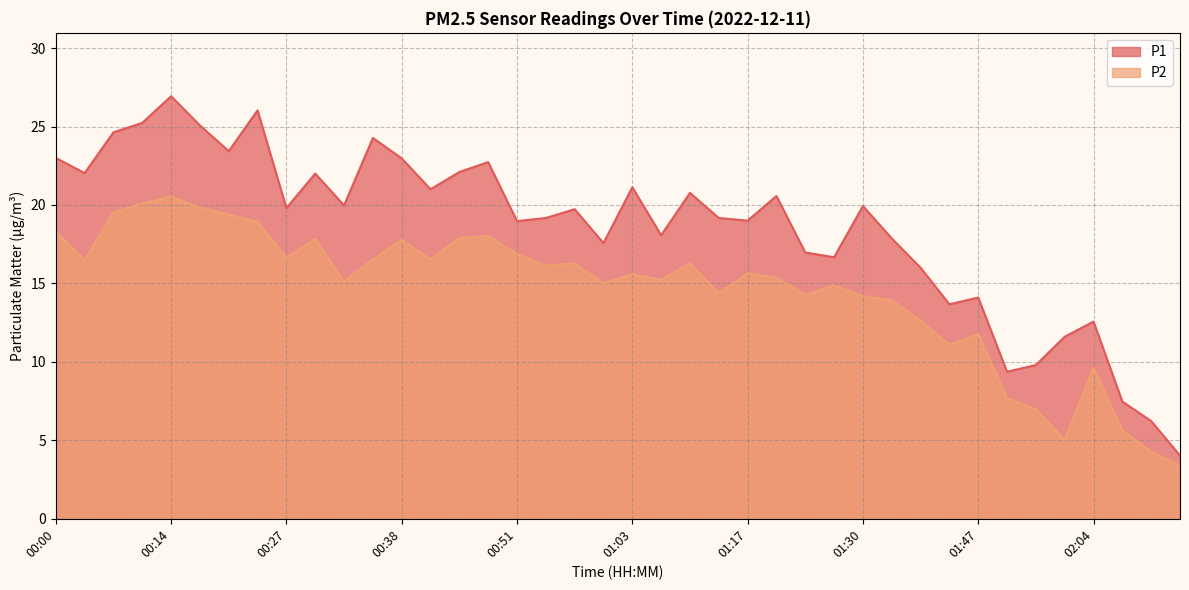

List the series in order of their overall mean, highest first.

P1, P2